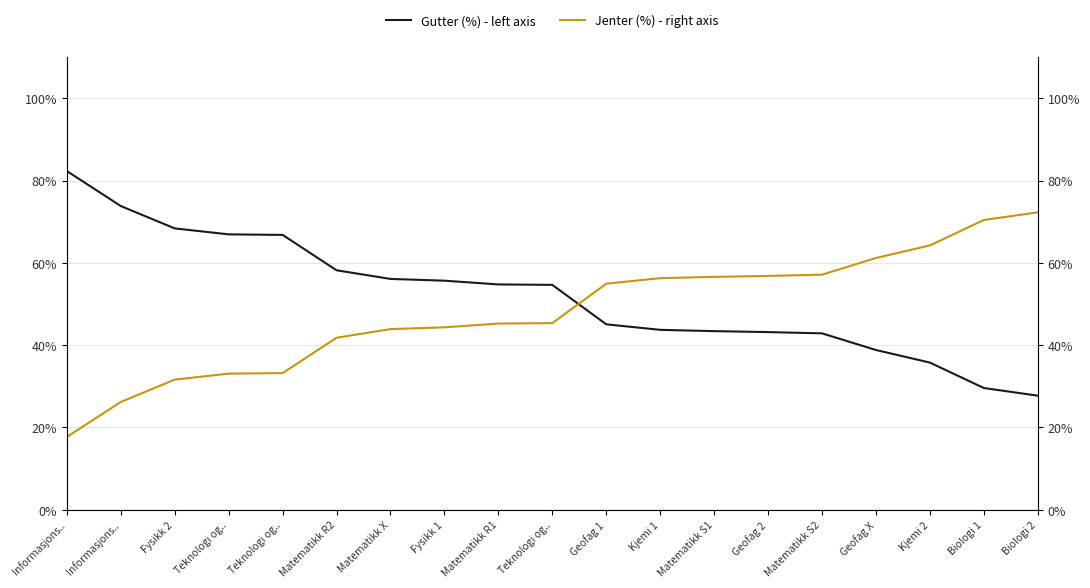

List the series in order of their peak value, highest first.

Gutter (%) - left axis, Jenter (%) - right axis